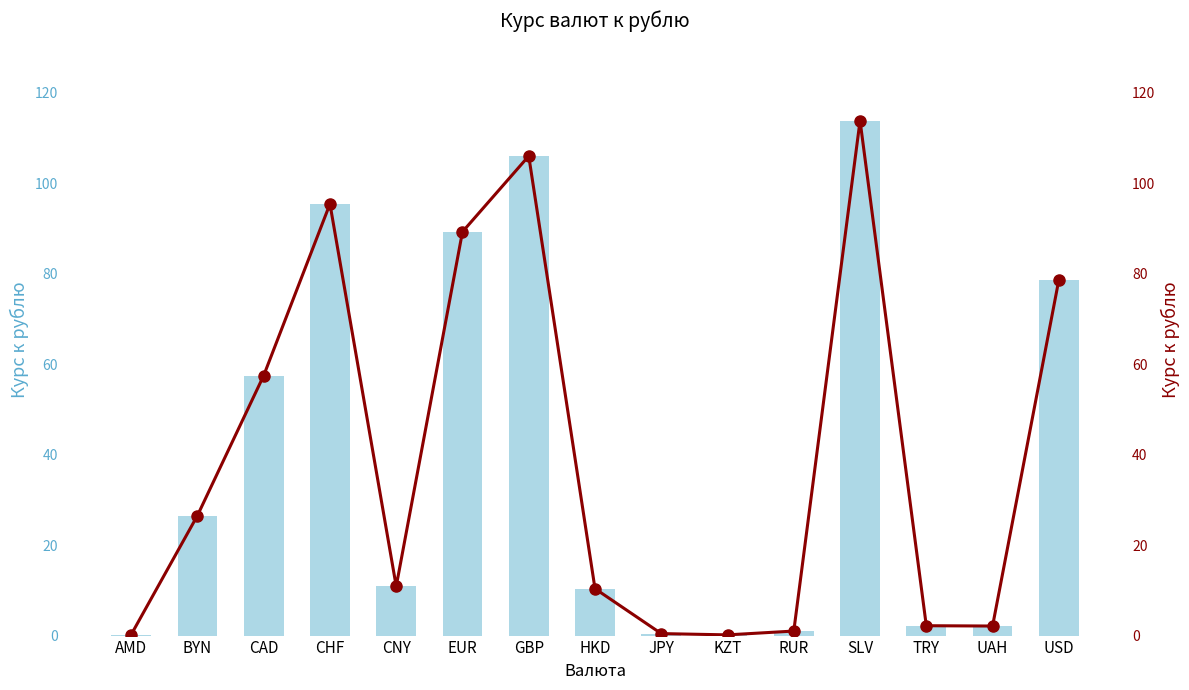

At which label is Курс к рублю (линия) closest to 56?

CAD